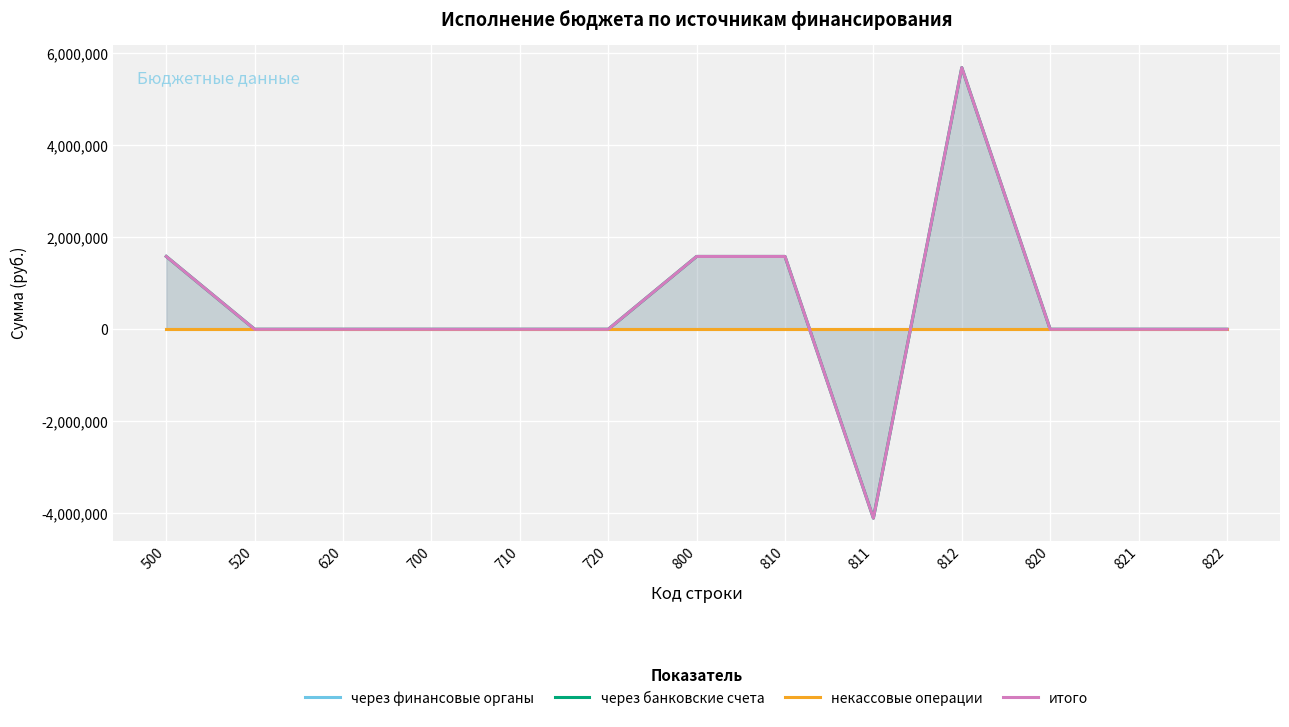

Which series ends up on top after the final intersection of некассовые операции and через банковские счета?

через банковские счета